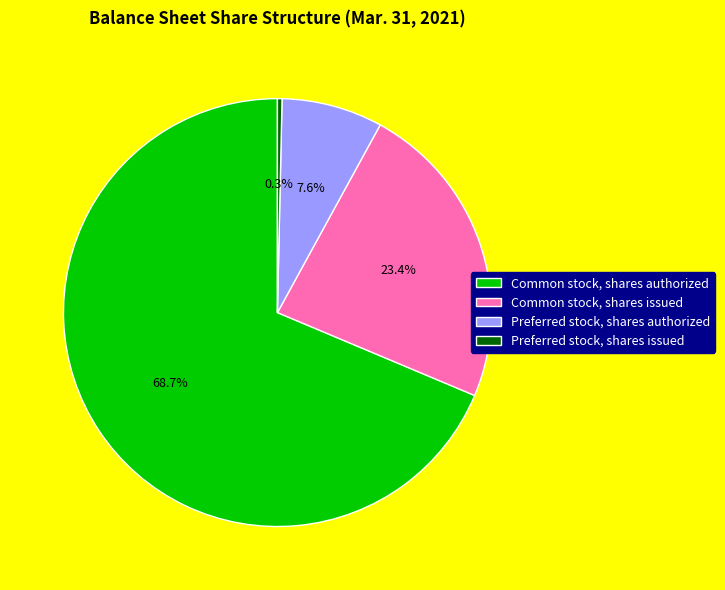

Does Preferred stock, shares issued account for over 50% of the chart?

No